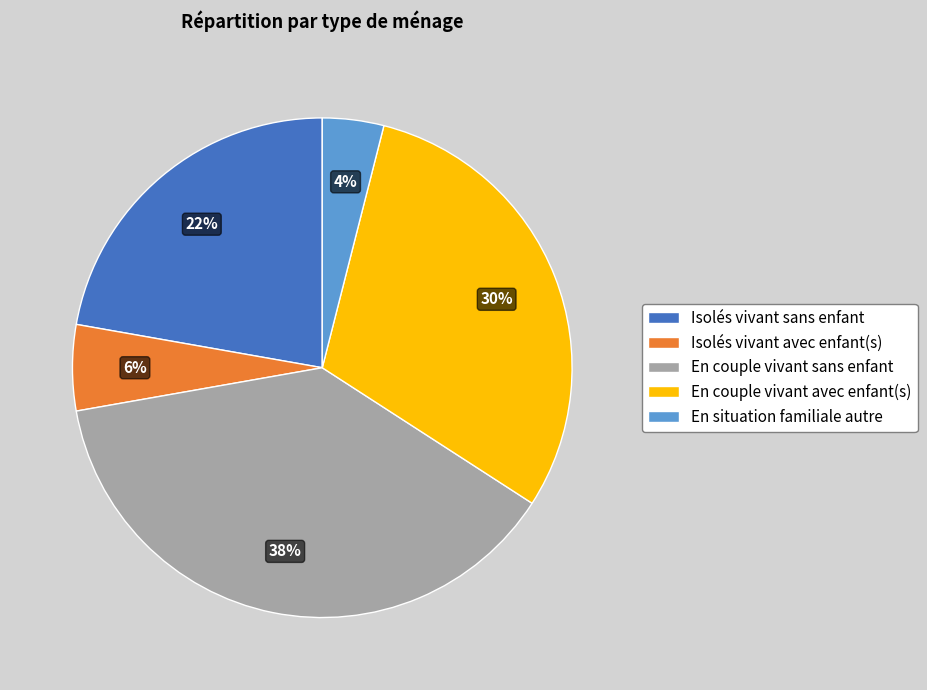

To the nearest percent, what is the average slice percentage?

20%